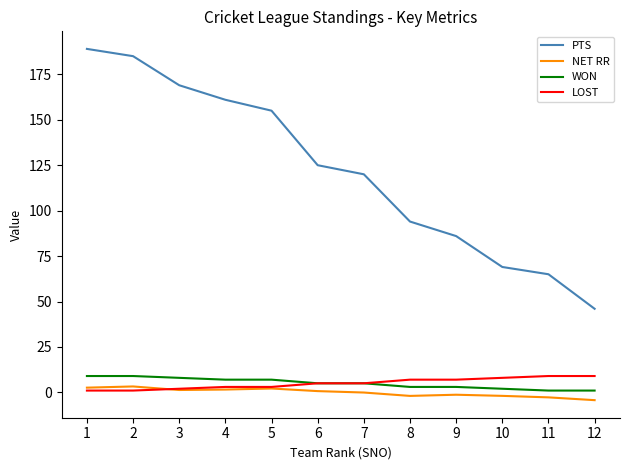

What is the maximum value for WON?

9.0